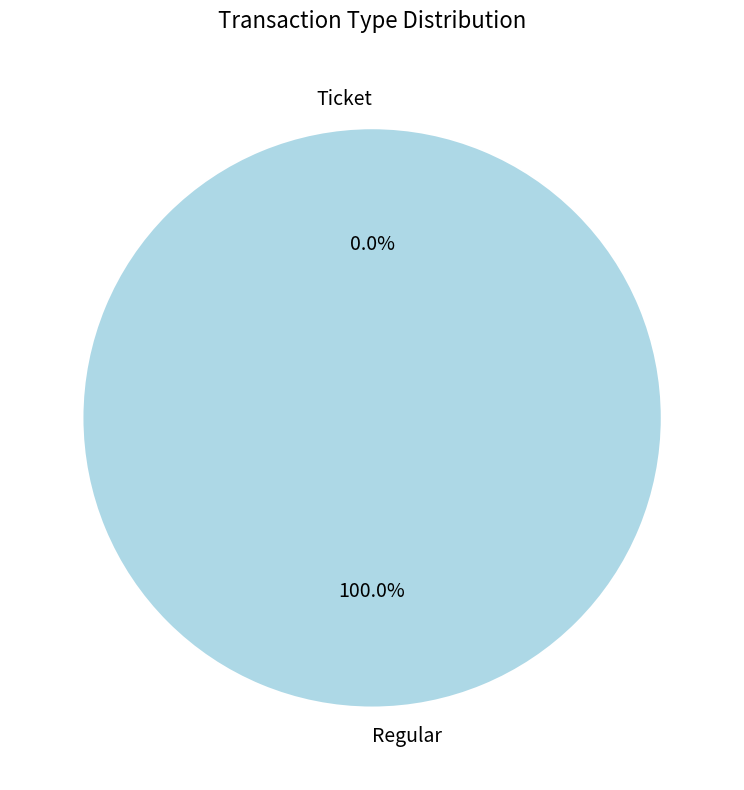

To the nearest percent, what is the difference between the Regular and Ticket slice percentages?

100%